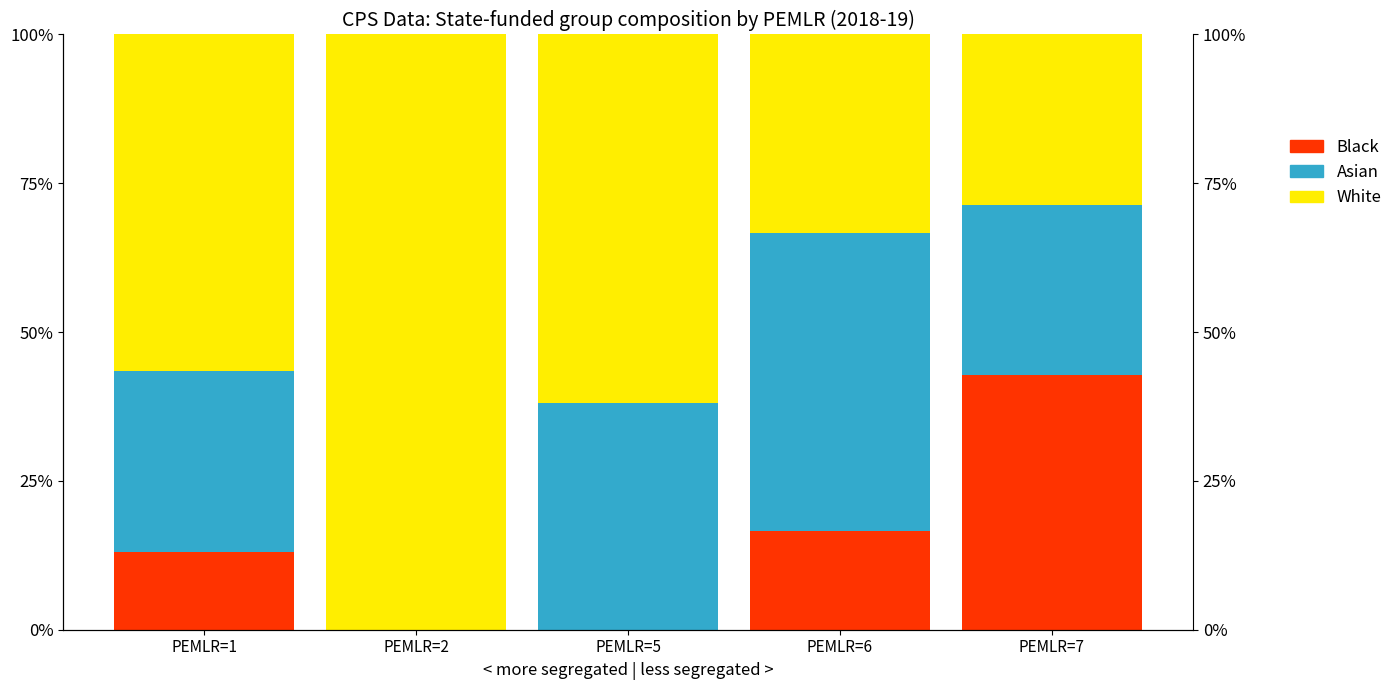

At how many categories does at least one series exceed 30?

5